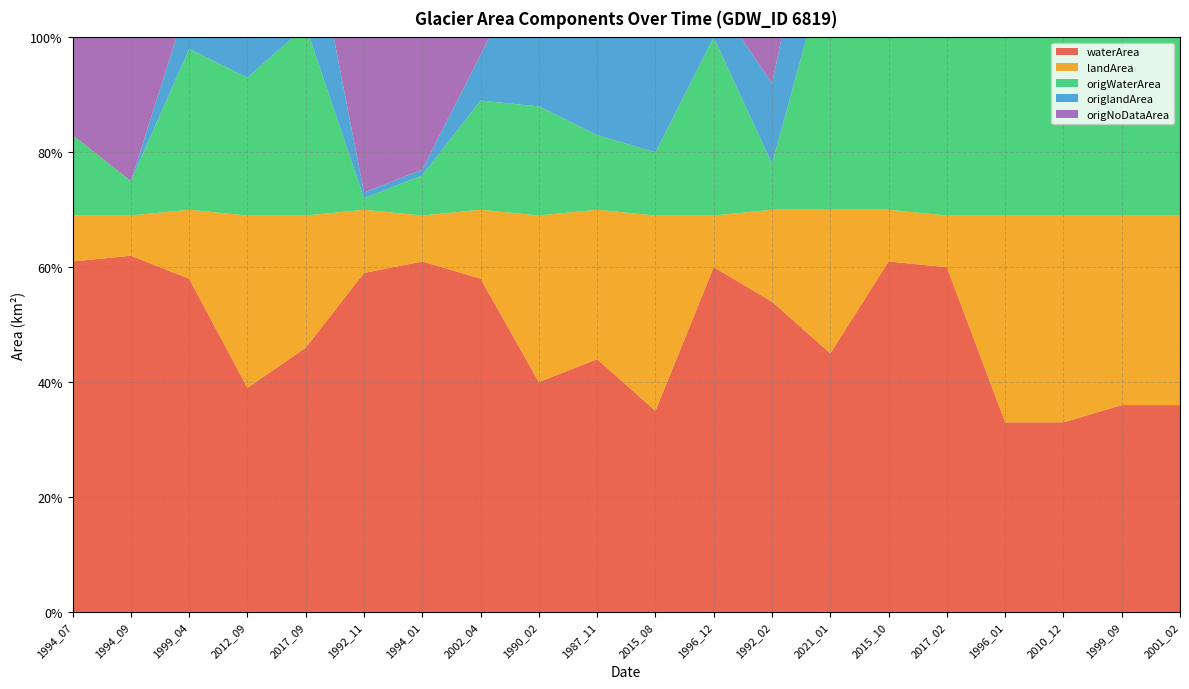

Reading right to left, transcribe all the data shown in this chart.

waterArea: 2001_02=0.4	1999_09=0.4	2010_12=0.3	1996_01=0.3	2017_02=0.6	2015_10=0.6	2021_01=0.5	1992_02=0.5	1996_12=0.6	2015_08=0.3	1987_11=0.4	1990_02=0.4	2002_04=0.6	1994_01=0.6	1992_11=0.6	2017_09=0.5	2012_09=0.4	1999_04=0.6	1994_09=0.6	1994_07=0.6
landArea: 2001_02=0.3	1999_09=0.3	2010_12=0.4	1996_01=0.4	2017_02=0.1	2015_10=0.1	2021_01=0.2	1992_02=0.2	1996_12=0.1	2015_08=0.3	1987_11=0.3	1990_02=0.3	2002_04=0.1	1994_01=0.1	1992_11=0.1	2017_09=0.2	2012_09=0.3	1999_04=0.1	1994_09=0.1	1994_07=0.1
origWaterArea: 2001_02=0.4	1999_09=0.4	2010_12=0.3	1996_01=0.3	2017_02=0.6	2015_10=0.6	2021_01=0.5	1992_02=0.1	1996_12=0.3	2015_08=0.1	1987_11=0.1	1990_02=0.2	2002_04=0.2	1994_01=0.1	1992_11=0.0	2017_09=0.3	2012_09=0.2	1999_04=0.3	1994_09=0.1	1994_07=0.1
origlandArea: 2001_02=0.3	1999_09=0.3	2010_12=0.4	1996_01=0.4	2017_02=0.1	2015_10=0.1	2021_01=0.2	1992_02=0.1	1996_12=0.1	2015_08=0.3	1987_11=0.3	1990_02=0.3	2002_04=0.1	1994_01=0.0	1992_11=0.0	2017_09=0.2	2012_09=0.3	1999_04=0.1	1994_09=0.0	1994_07=0.0
origNoDataArea: 2001_02=0.0	1999_09=0.0	2010_12=0.0	1996_01=0.0	2017_02=0.0	2015_10=0.0	2021_01=0.0	1992_02=0.5	1996_12=0.3	2015_08=0.2	1987_11=0.3	1990_02=0.2	2002_04=0.4	1994_01=0.6	1992_11=0.7	2017_09=0.1	2012_09=0.2	1999_04=0.3	1994_09=0.6	1994_07=0.6